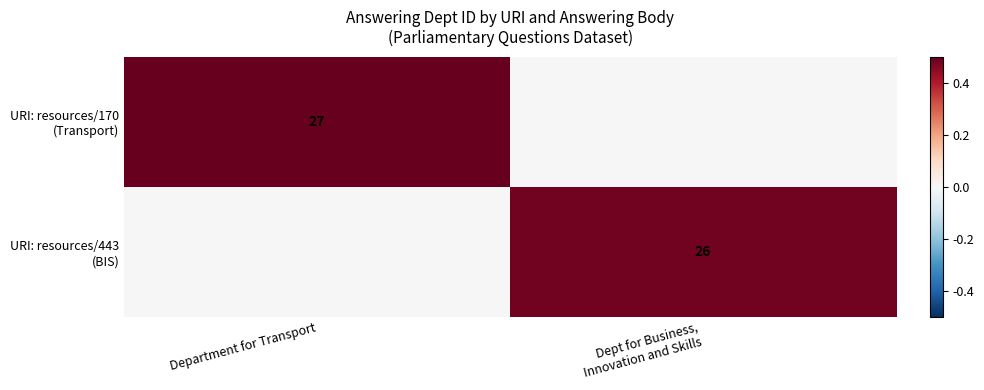

At which category is the sum across all series the highest?

Department for Transport